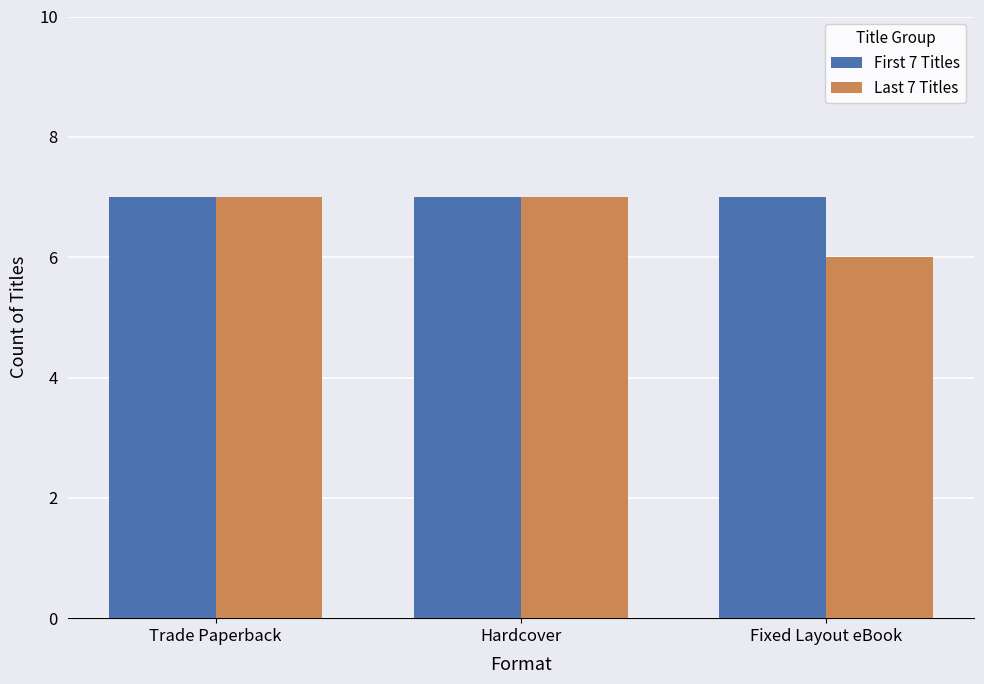

What is the sum of all First 7 Titles values?

21